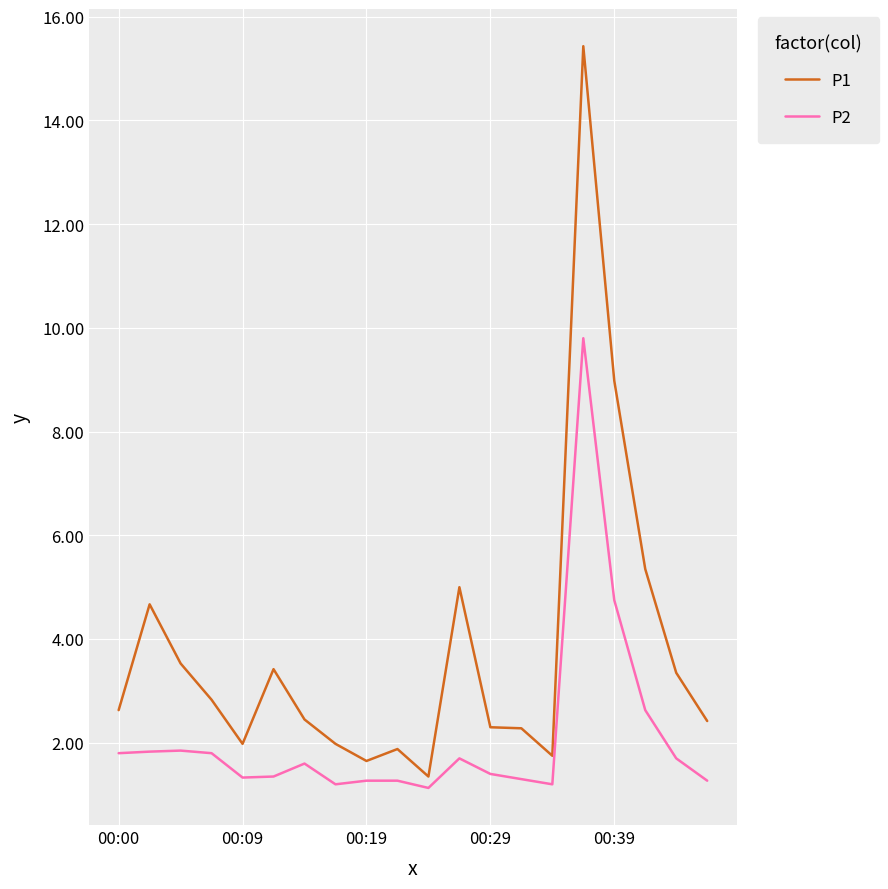

List the series in order of their overall mean, lowest first.

P2, P1